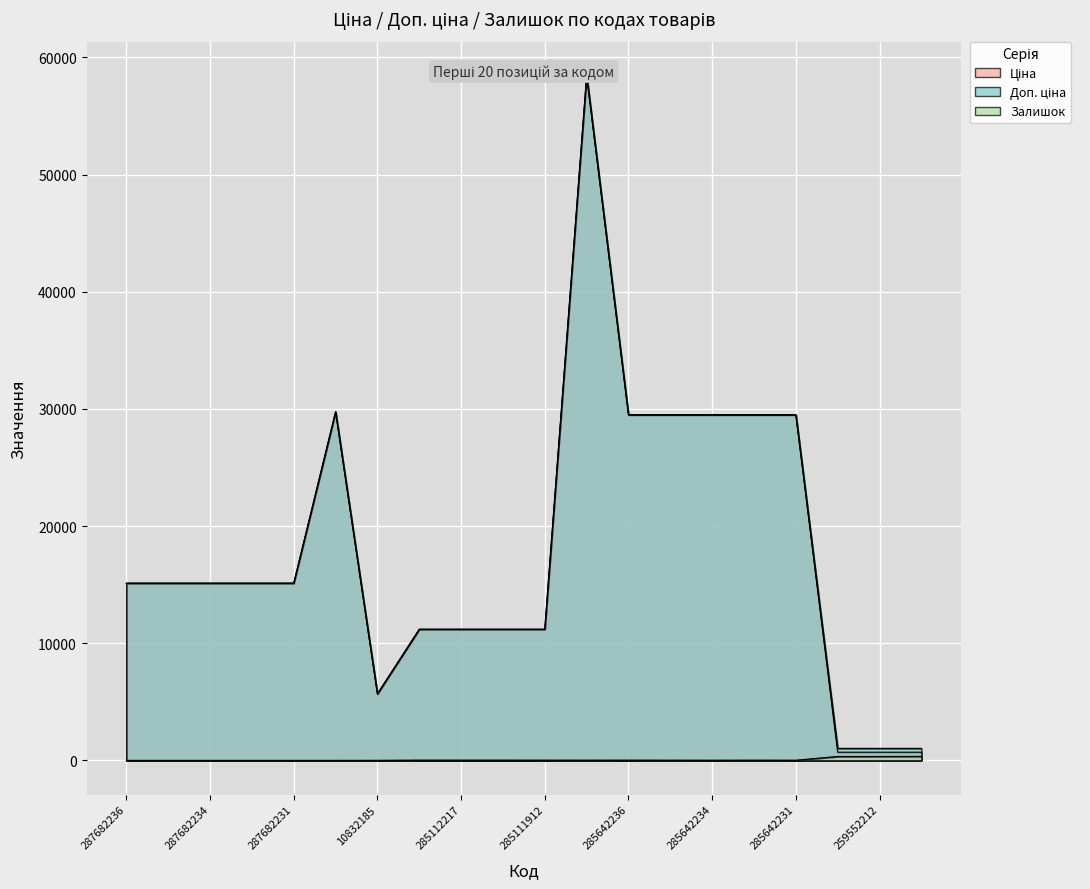

At 285112220, list the series in order from smallest to largest.

Залишок, Ціна, Доп. ціна